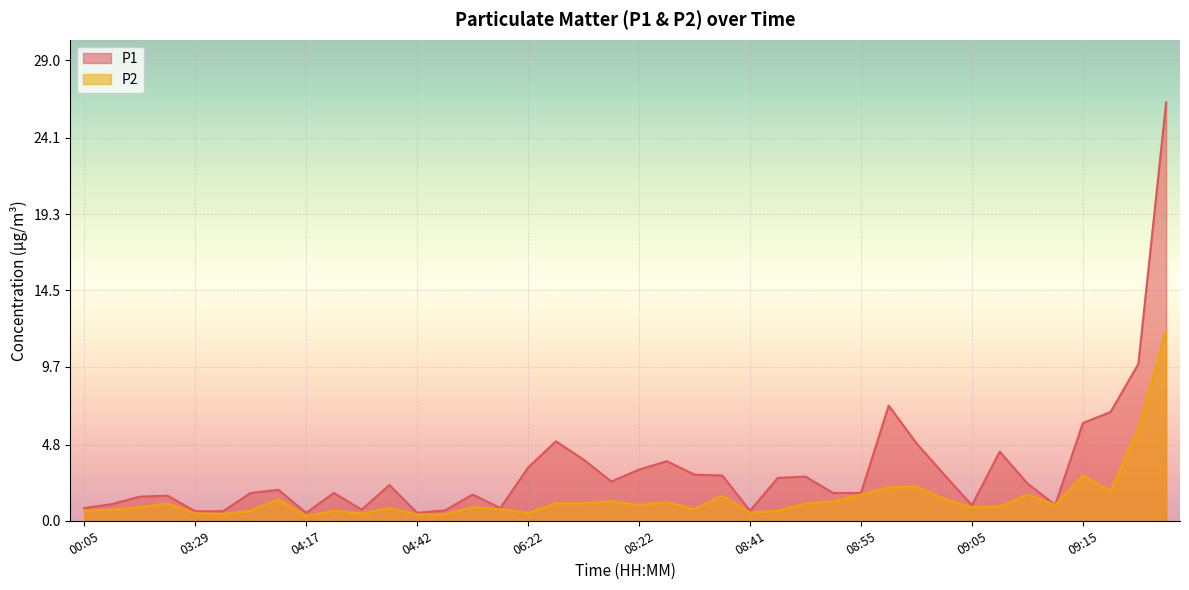

What is the label of the 40th point from the right?

00:05